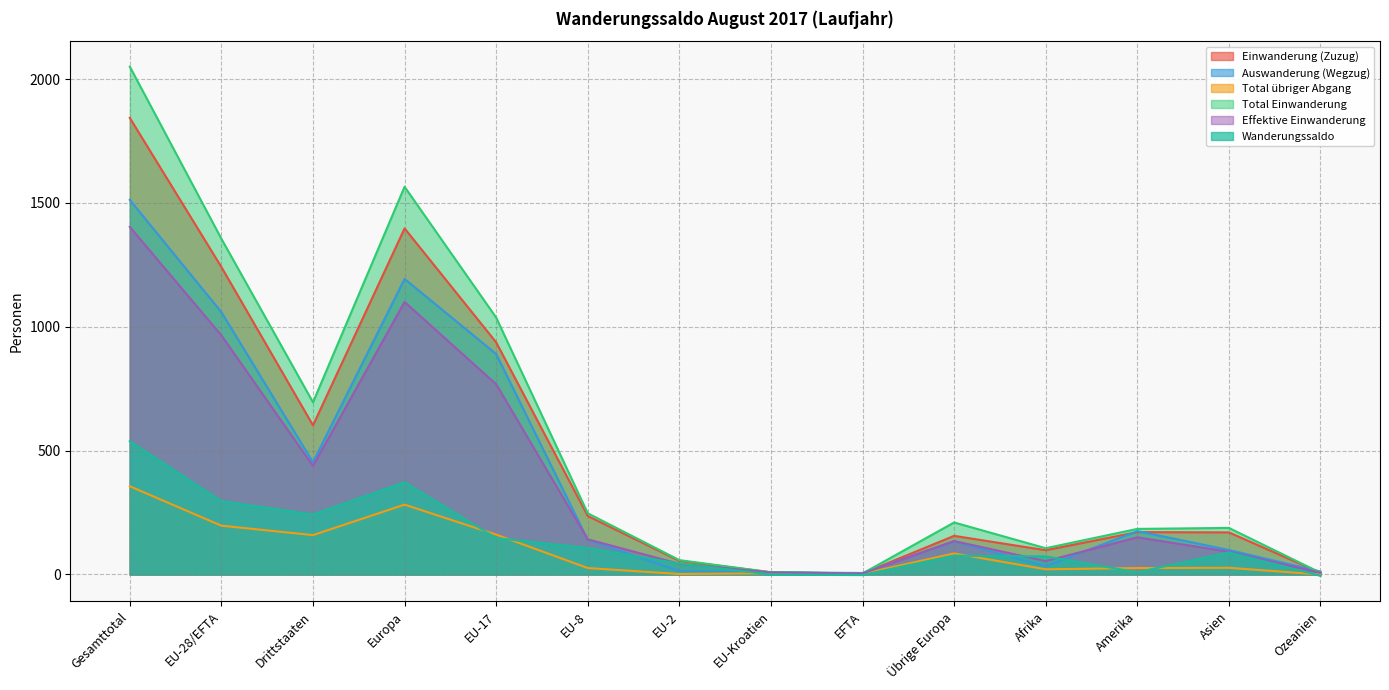

Rank the categories by Effektive Einwanderung value from lowest to highest.

EFTA, Ozeanien, EU-Kroatien, EU-2, Afrika, Asien, Übrige Europa, EU-8, Amerika, Drittstaaten, EU-17, EU-28/EFTA, Europa, Gesamttotal